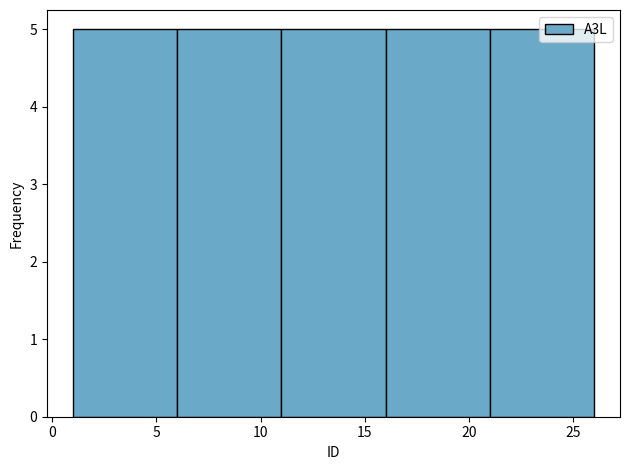

What is the height of the bar covering 16 to 21 on the x-axis? The values are not printed on the chart, so give them approximately, as read against the axis.

5